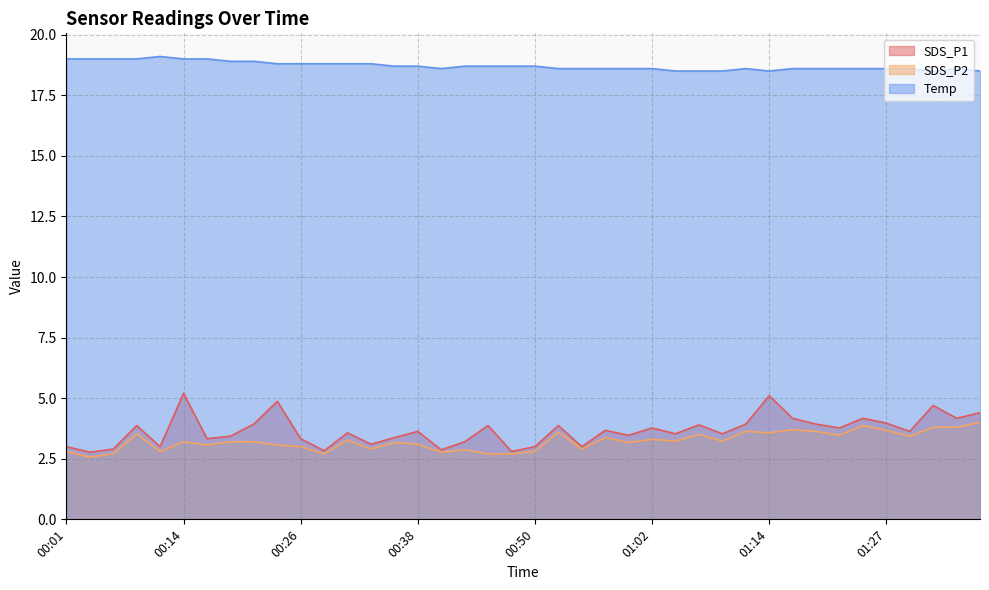

Reading left to right, extract all data points from this chart.

SDS_P1: 00:01=3.0	00:04=2.8	00:06=2.9	00:09=3.9	00:11=3.0	00:14=5.2	00:16=3.3	00:18=3.4	00:21=3.9	00:23=4.9	00:26=3.3	00:28=2.8	00:31=3.6	00:33=3.1	00:35=3.4	00:38=3.6	00:40=2.9	00:43=3.2	00:45=3.9	00:48=2.8	00:50=3.0	00:53=3.9	00:55=3.0	00:57=3.7	01:00=3.5	01:02=3.8	01:05=3.5	01:07=3.9	01:10=3.5	01:12=3.9	01:14=5.1	01:17=4.2	01:19=3.9	01:22=3.8	01:24=4.2	01:27=4.0	01:29=3.6	01:32=4.7	01:34=4.2	01:36=4.4
SDS_P2: 00:01=2.8	00:04=2.6	00:06=2.7	00:09=3.5	00:11=2.8	00:14=3.2	00:16=3.1	00:18=3.2	00:21=3.2	00:23=3.1	00:26=3.0	00:28=2.7	00:31=3.3	00:33=2.9	00:35=3.2	00:38=3.1	00:40=2.8	00:43=2.9	00:45=2.7	00:48=2.7	00:50=2.8	00:53=3.6	00:55=2.9	00:57=3.4	01:00=3.2	01:02=3.3	01:05=3.2	01:07=3.5	01:10=3.2	01:12=3.6	01:14=3.6	01:17=3.7	01:19=3.6	01:22=3.5	01:24=3.9	01:27=3.7	01:29=3.4	01:32=3.8	01:34=3.8	01:36=4.0
Temp: 00:01=19.0	00:04=19.0	00:06=19.0	00:09=19.0	00:11=19.1	00:14=19.0	00:16=19.0	00:18=18.9	00:21=18.9	00:23=18.8	00:26=18.8	00:28=18.8	00:31=18.8	00:33=18.8	00:35=18.7	00:38=18.7	00:40=18.6	00:43=18.7	00:45=18.7	00:48=18.7	00:50=18.7	00:53=18.6	00:55=18.6	00:57=18.6	01:00=18.6	01:02=18.6	01:05=18.5	01:07=18.5	01:10=18.5	01:12=18.6	01:14=18.5	01:17=18.6	01:19=18.6	01:22=18.6	01:24=18.6	01:27=18.6	01:29=18.6	01:32=18.5	01:34=18.6	01:36=18.5